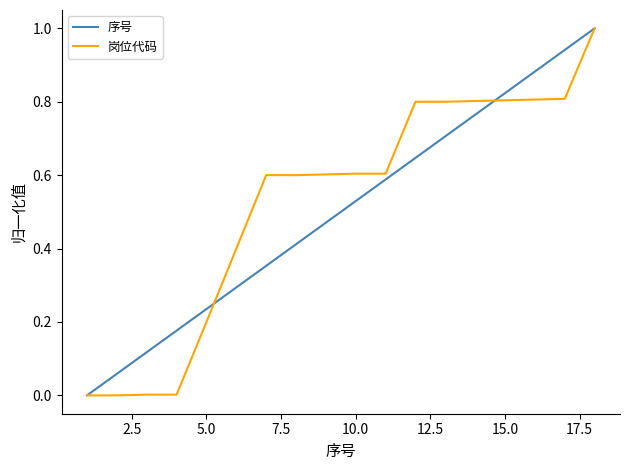

What is the greatest value displayed?

1.0